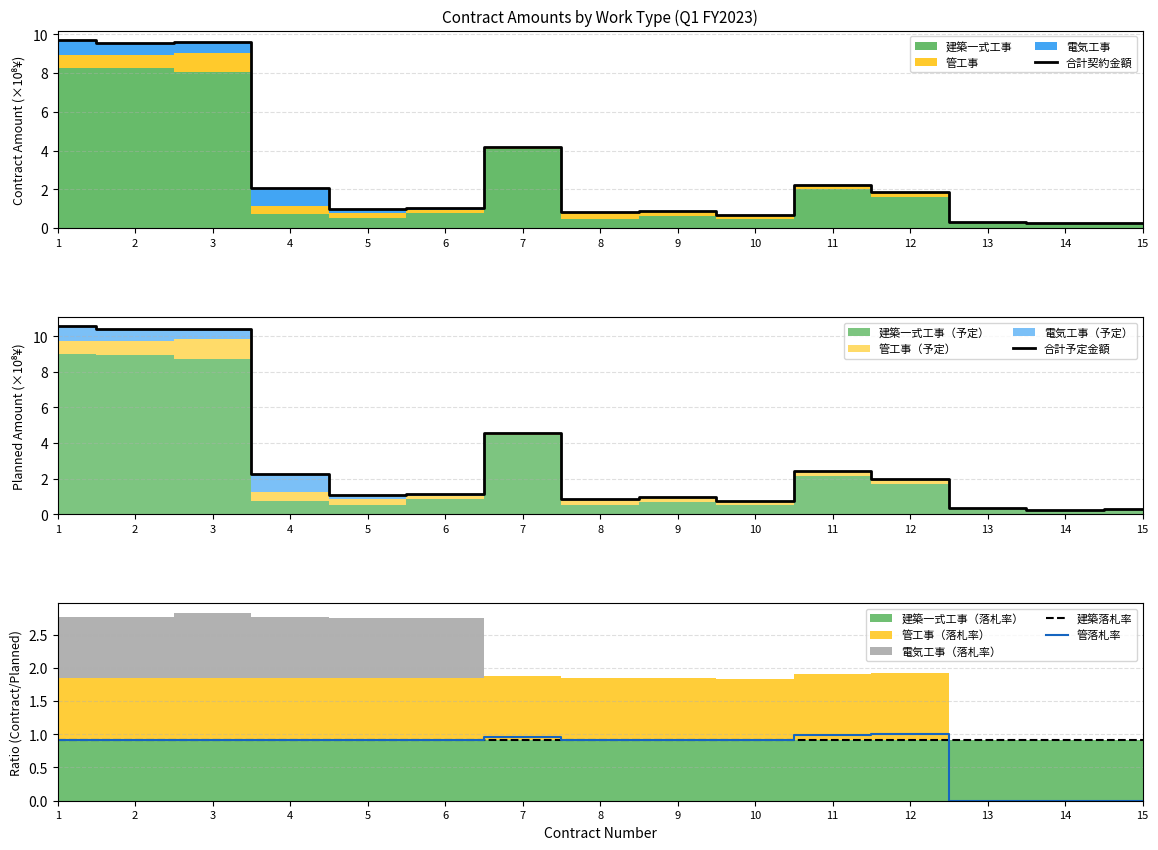

Is the value of 管落札率 at 14 greater than the value of 合計契約金額 at 13?

No